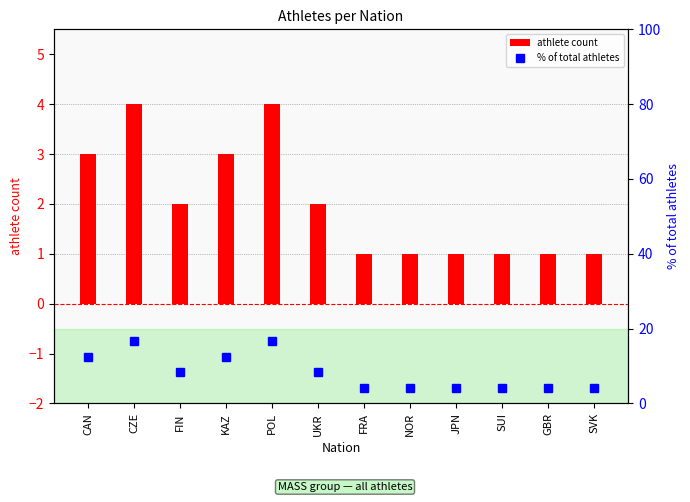

Which series has the widest spread of values?

% of total athletes